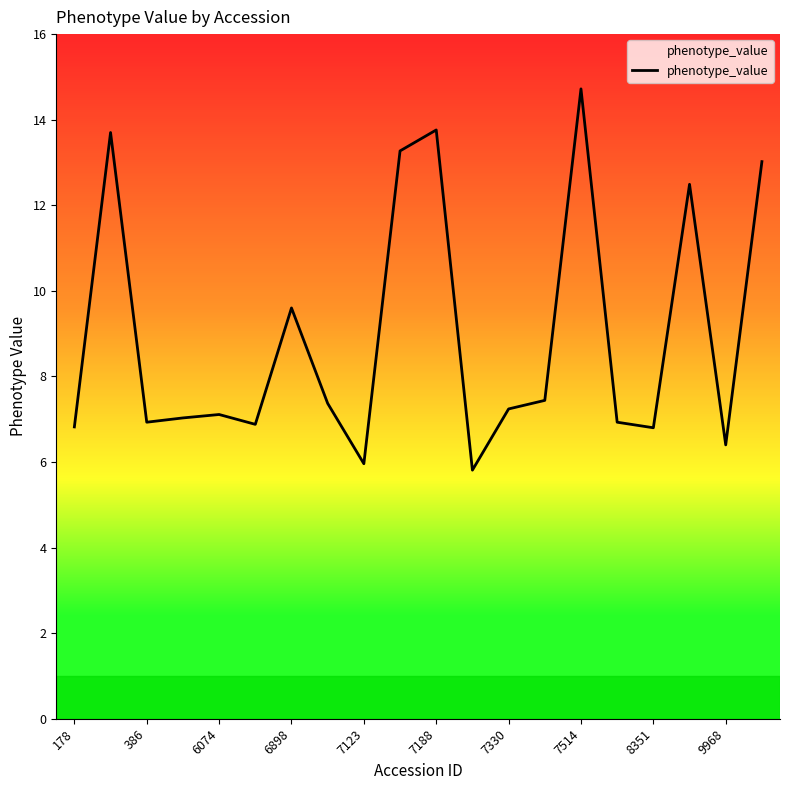

Is this an area chart (filled region under the line)?

No